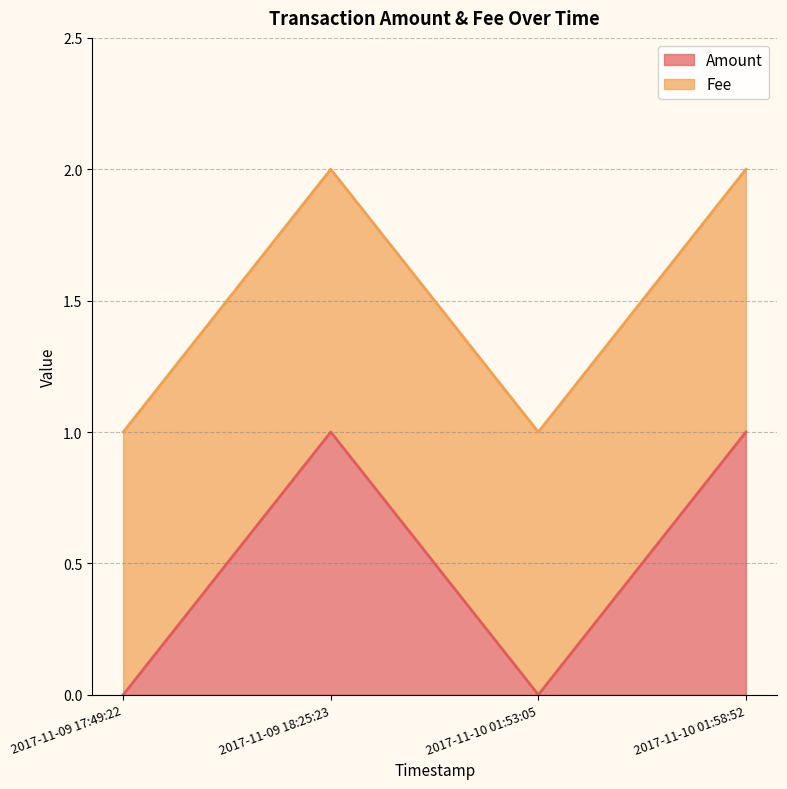

What position from the left is 2017-11-10 01:53:05?

3